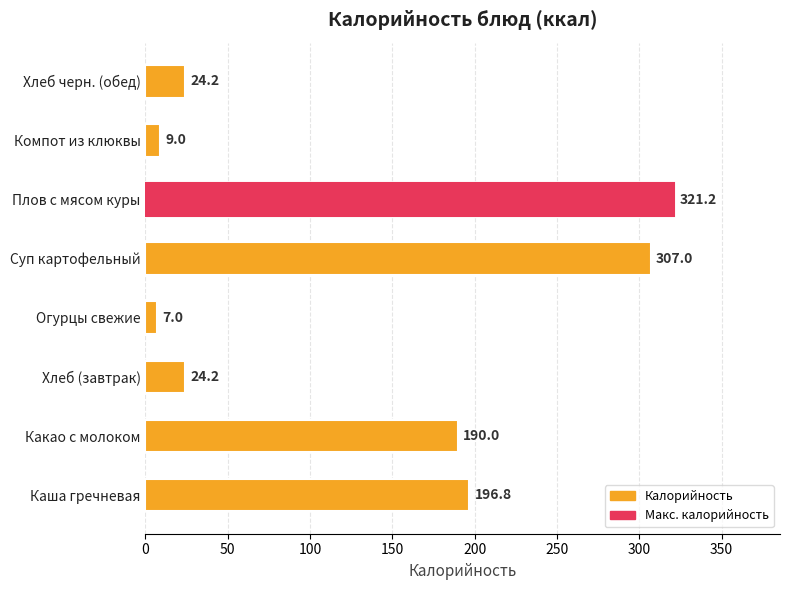

Reading bottom to top, transcribe all the data shown in this chart.

Каша гречневая=196.8	Какао с молоком=190.0	Хлеб (завтрак)=24.2	Огурцы свежие=7.0	Суп картофельный=307.0	Плов с мясом куры=321.2	Компот из клюквы=9.0	Хлеб черн. (обед)=24.2